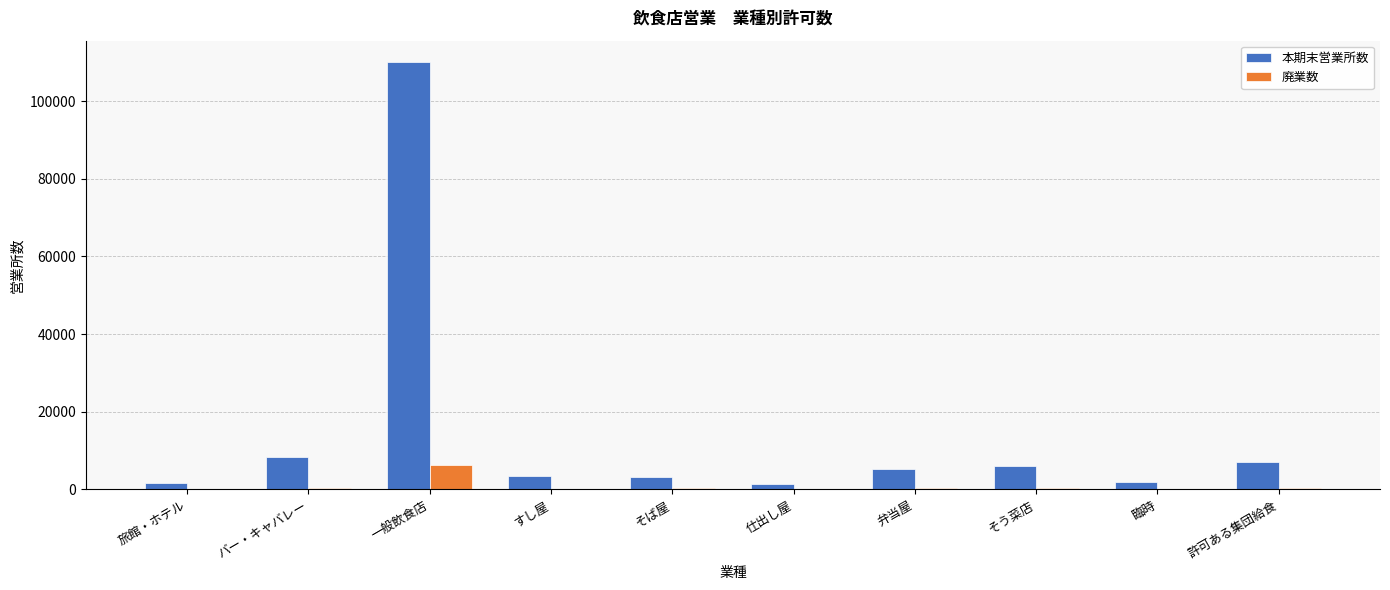

How many data points does each series have?

10